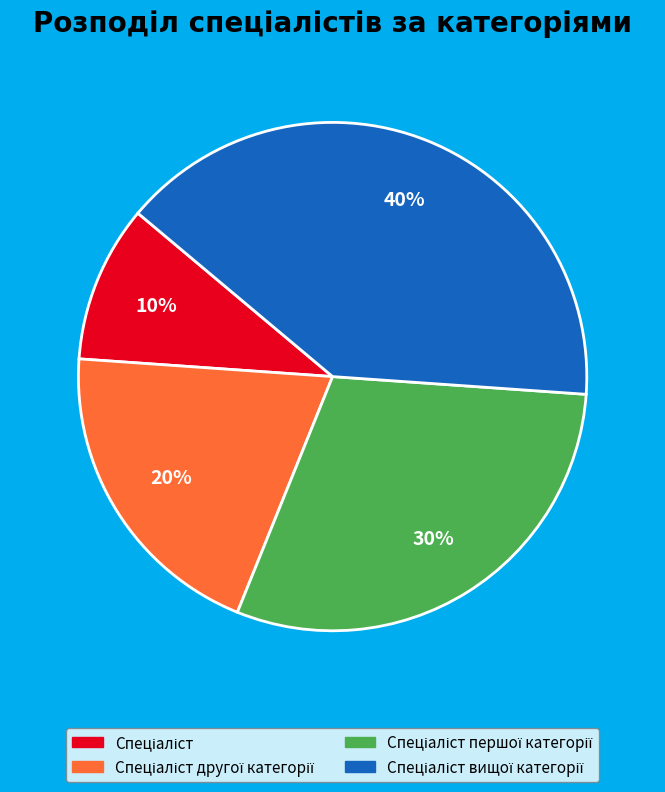

How many segments does this pie chart have?

4